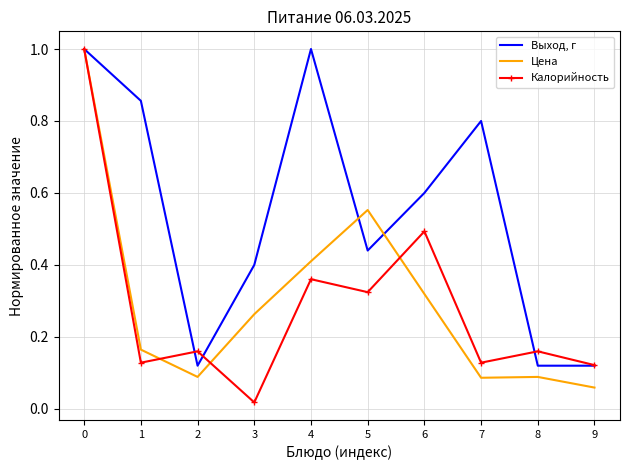

At 8, list the series in order from smallest to largest.

Цена, Выход, г, Калорийность